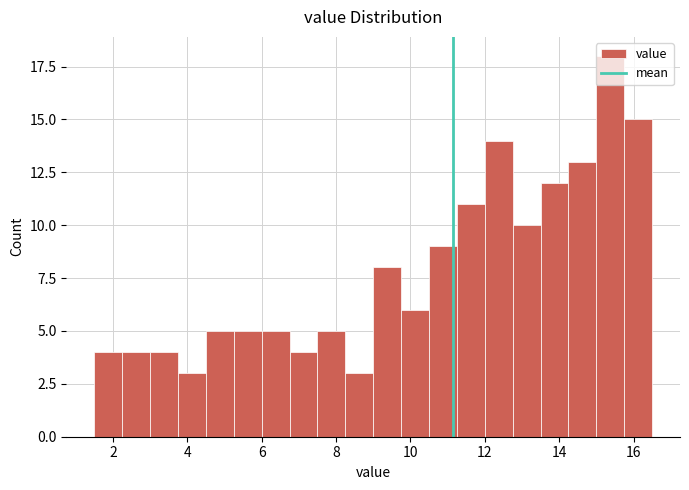

Around what value on the x-axis is the tallest bar? Give the approximate position of its centre, as read against the axis.

15.4